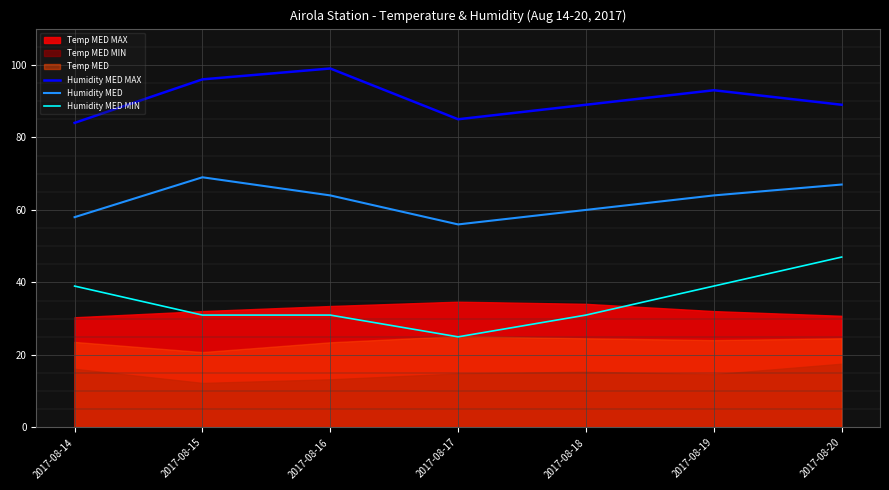

What is the minimum value for Humidity MED?

56